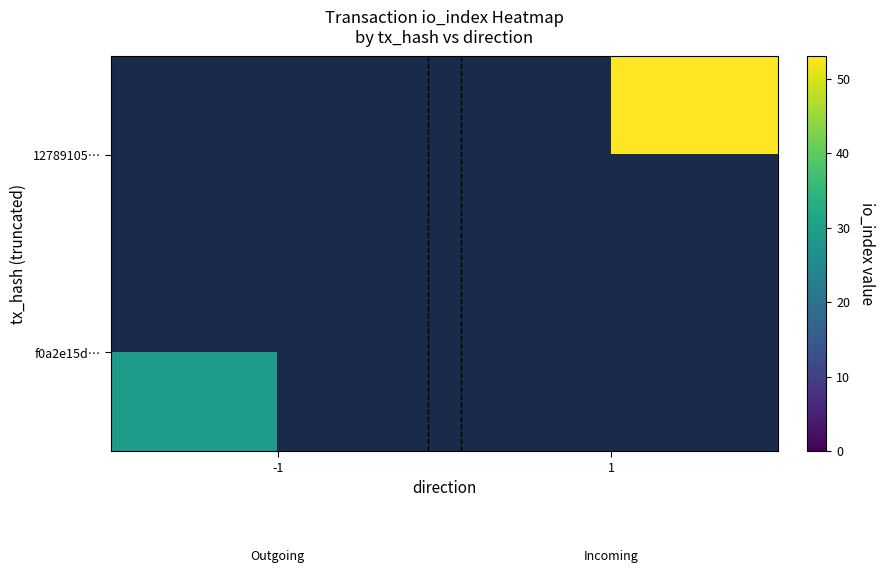

Rank the series by their average value, from lowest to highest.

f0a2e15d…, 12789105…